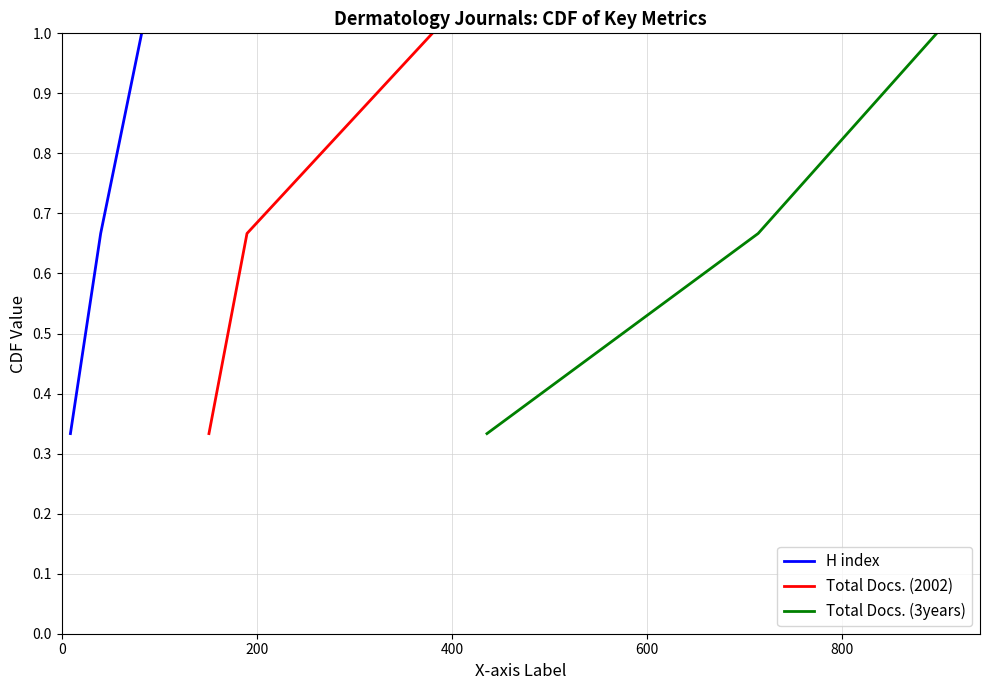

What is the maximum value for Total Docs. (2002)?

1.0